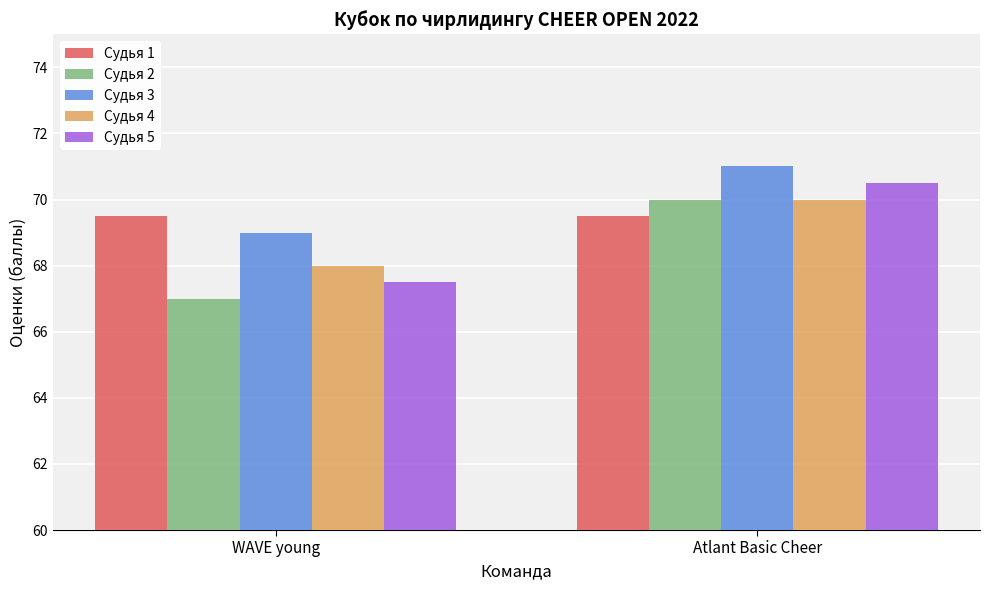

The value of Судья 3 at Atlant Basic Cheer is 71.0. True or false?

True